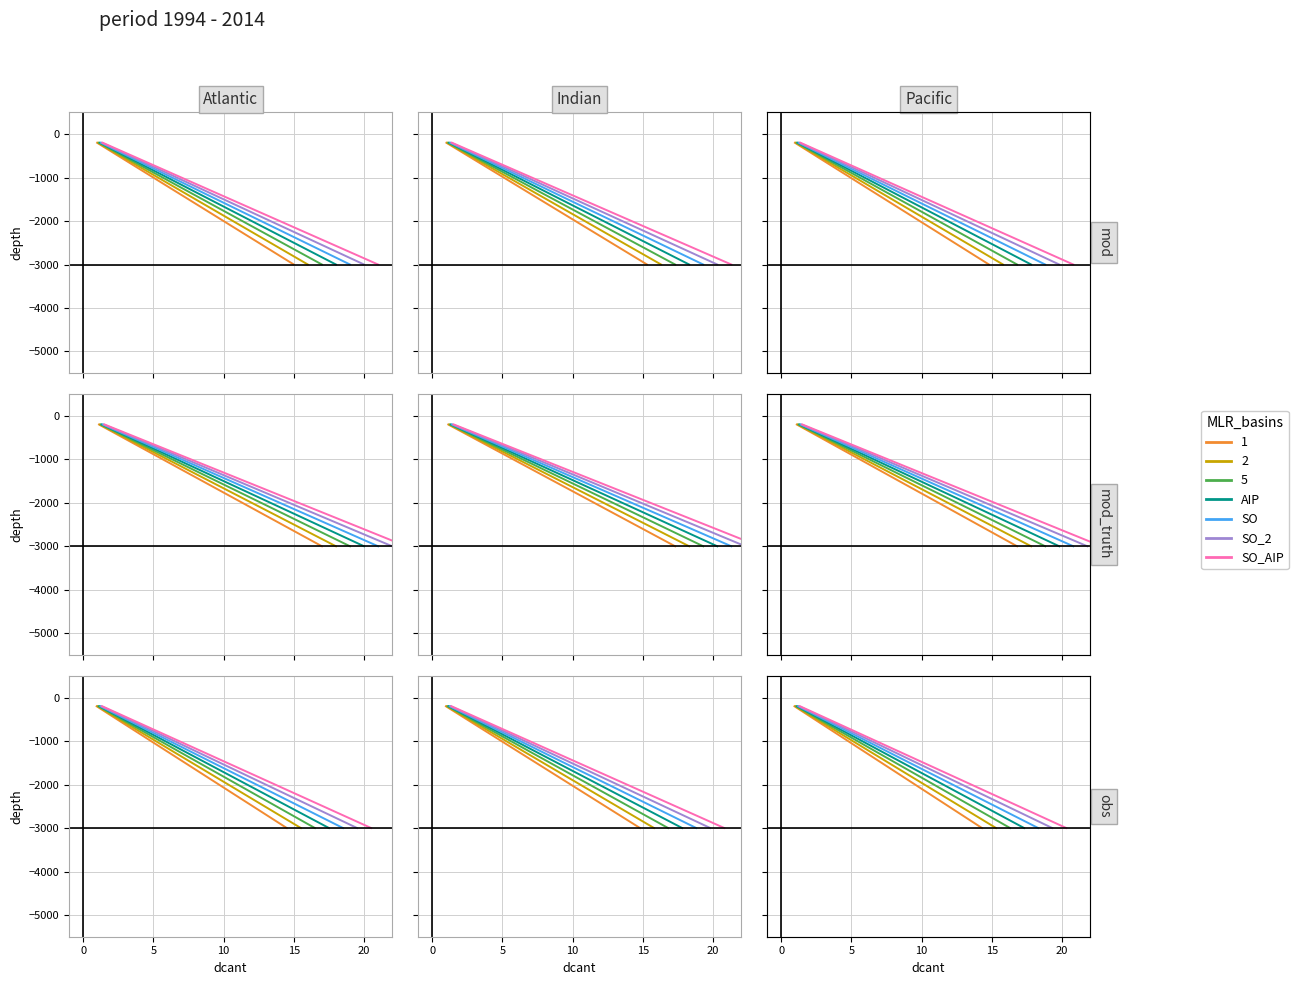

What is the difference between the maximum and minimum values in the SO_AIP series?

2800